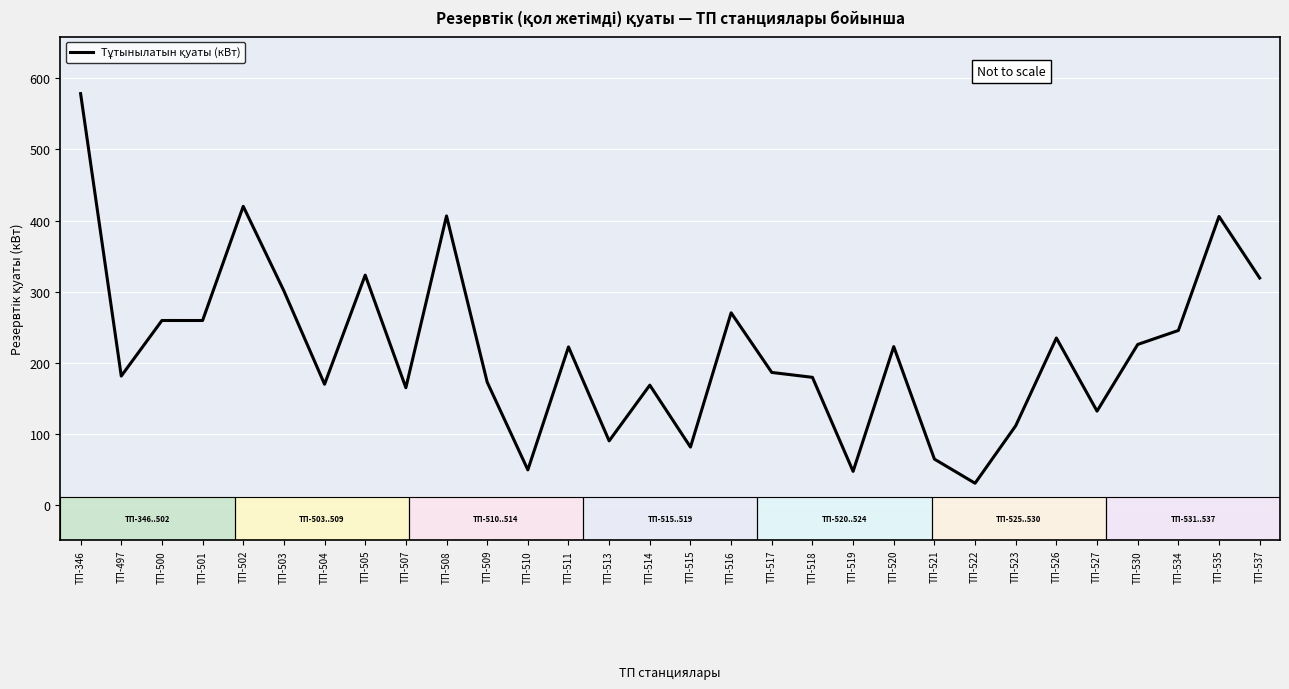

What is the difference between the maximum and minimum values?

547.2